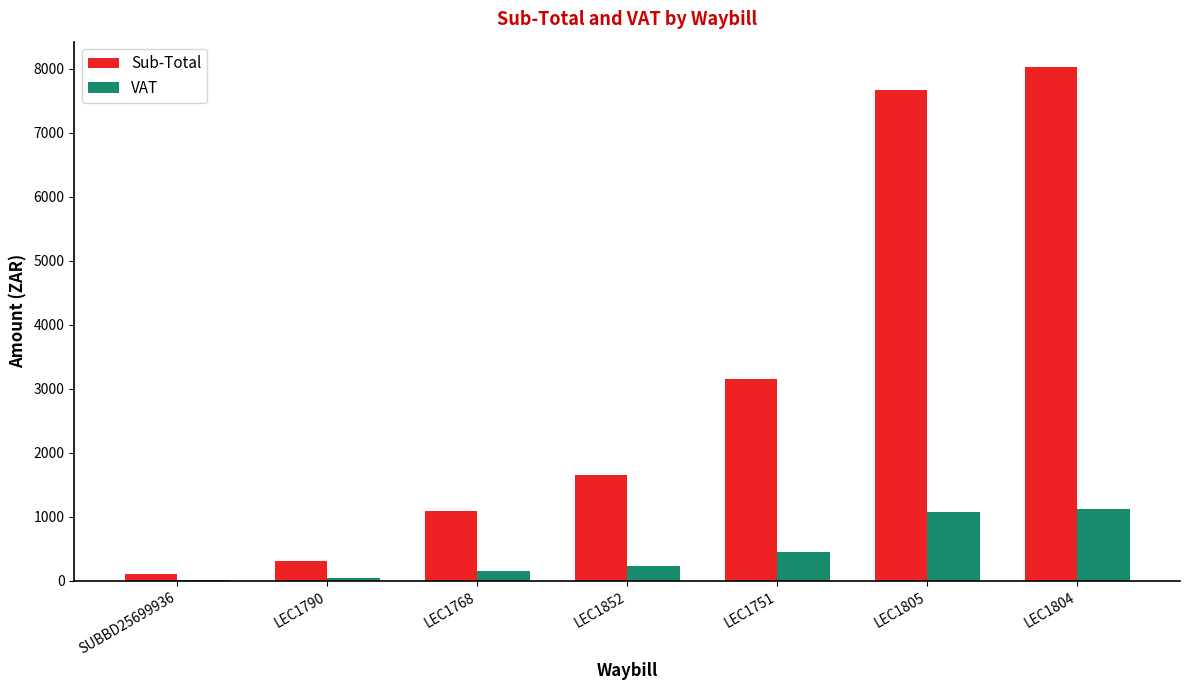

Is the value of Sub-Total at SUBBD25699936 greater than the value of VAT at LEC1804?

No